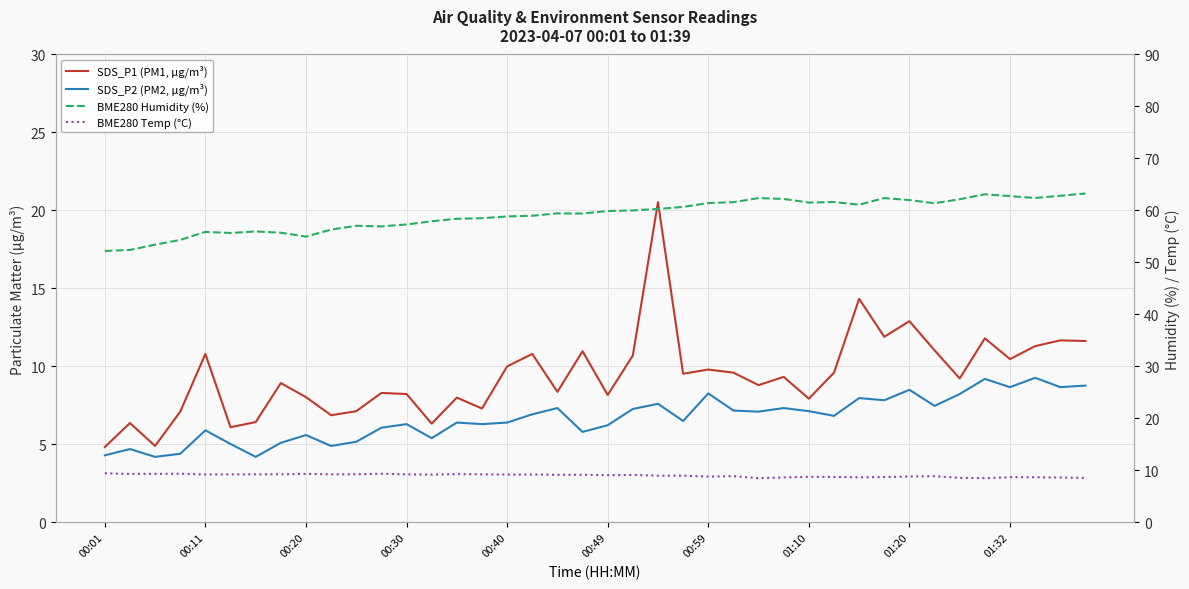

How many lines are shown in the chart?

4